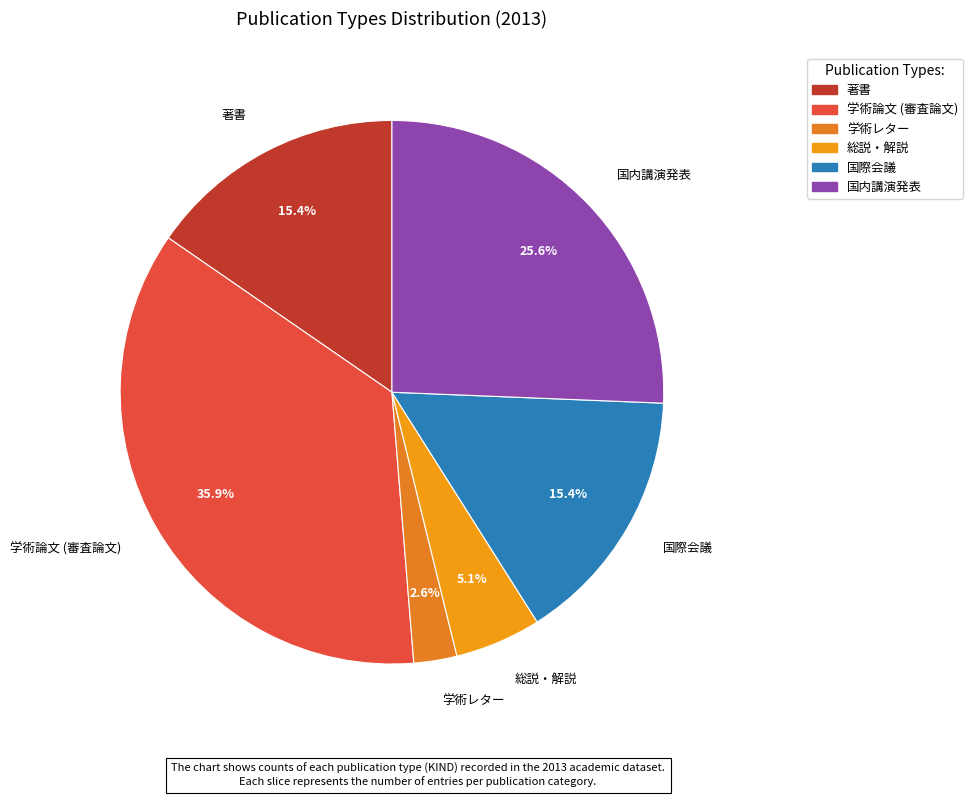

The 学術論文 (審査論文) slice represents 36% of the pie. True or false?

True